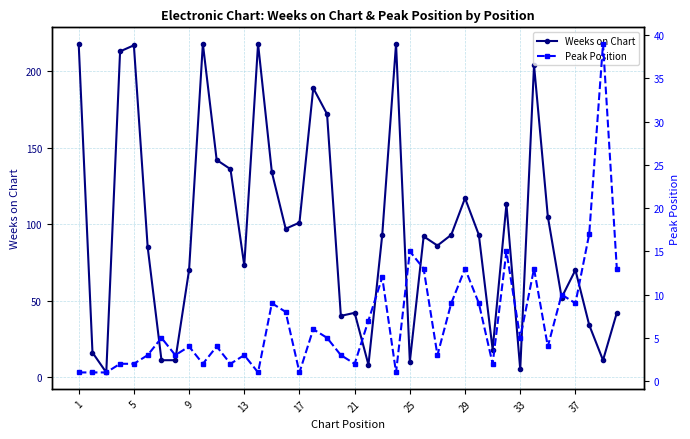

At which label does Weeks on Chart first exceed 93?

1